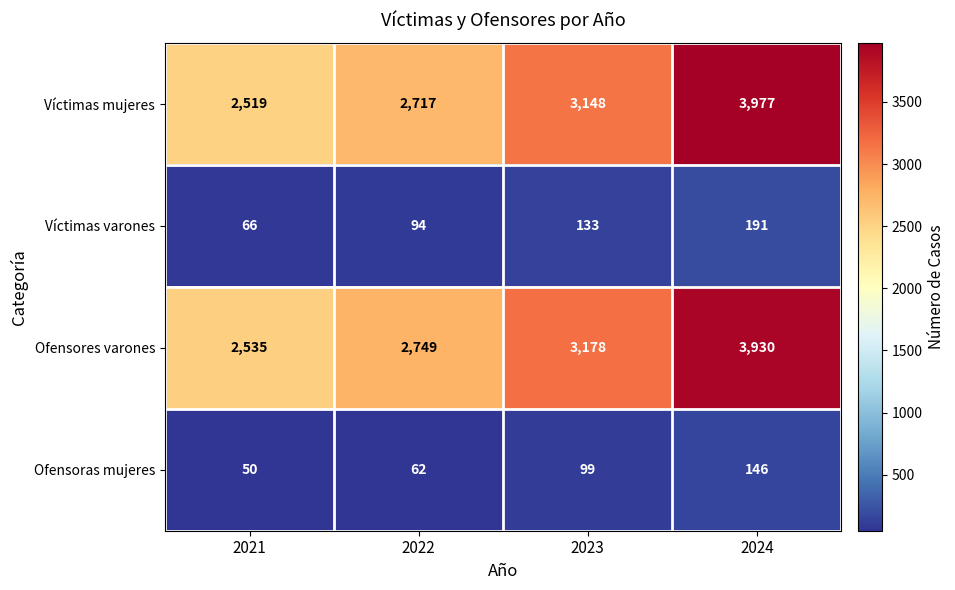

What is the difference between the maximum and minimum values in the Víctimas mujeres series?

1458